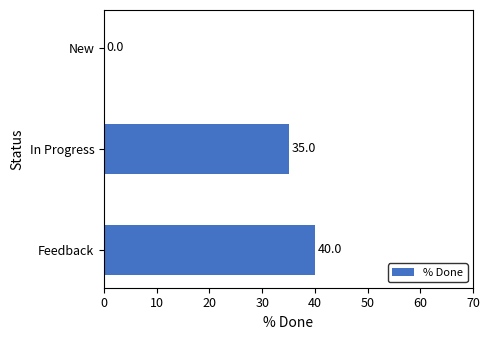

How many categories are shown in the chart?

3